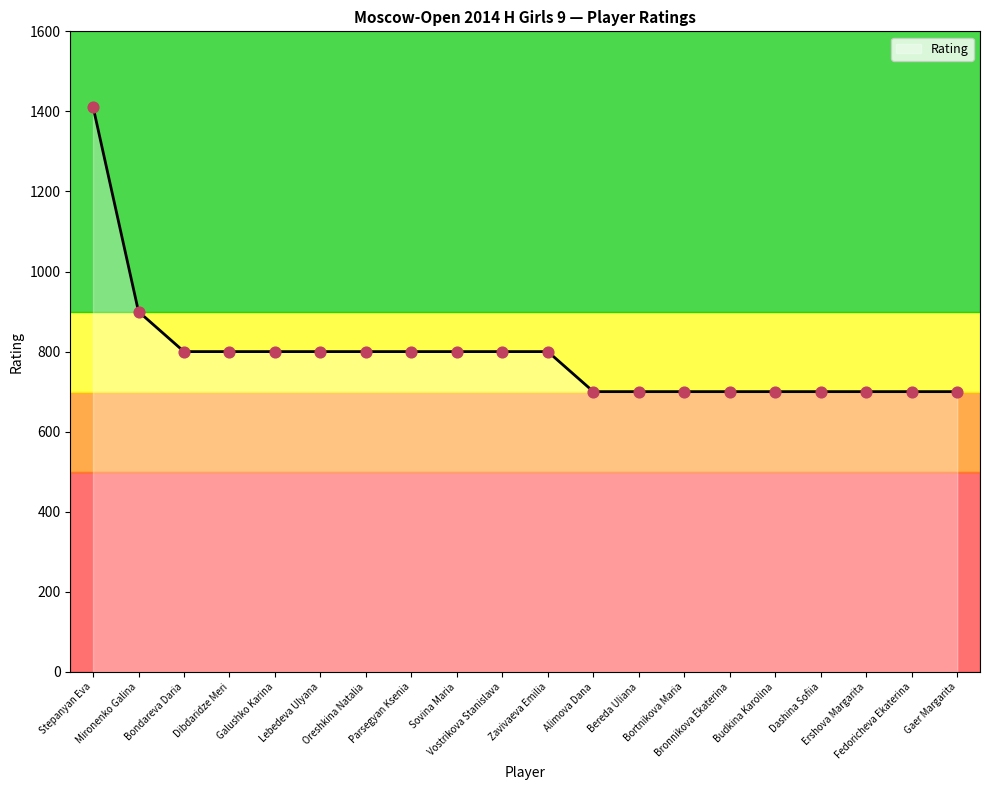

Between Galushko Karina and Budkina Karolina, which is larger?

Galushko Karina